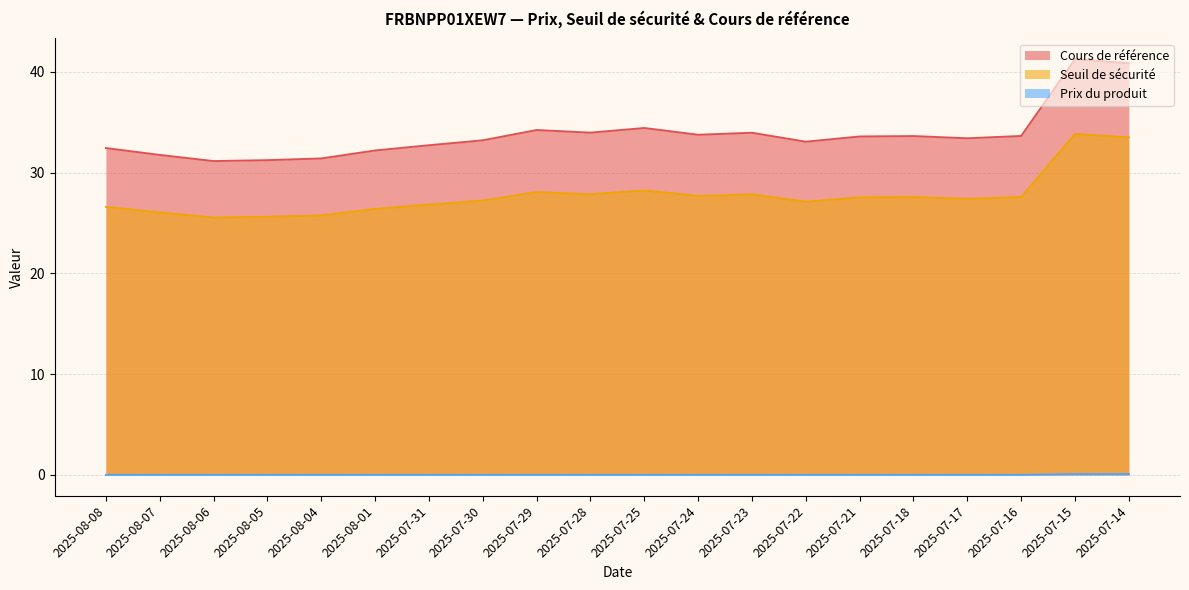

What is the difference between the maximum and minimum values in the Prix du produit series?

0.1